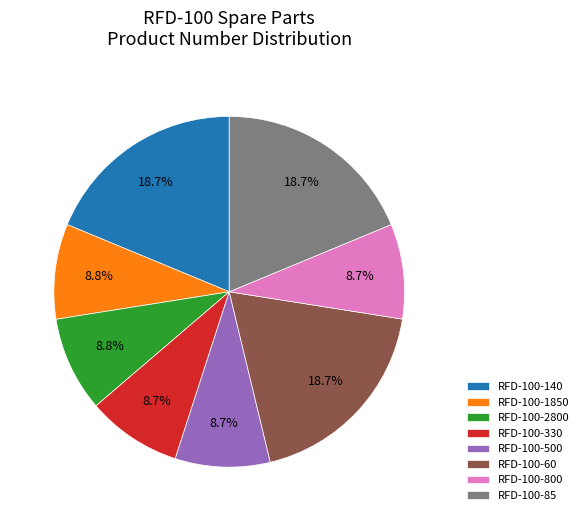

How many slices are in this pie chart?

8